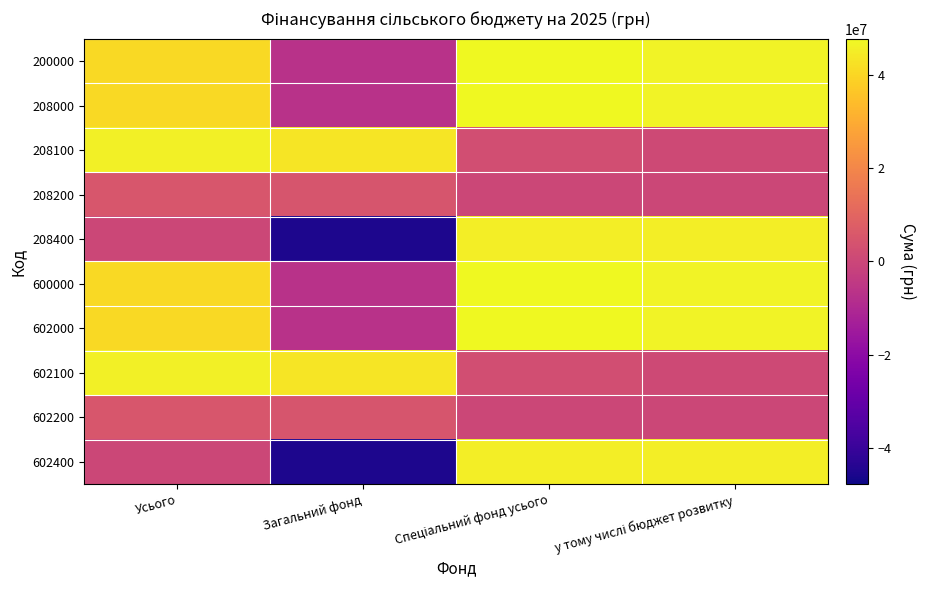

Between Загальний фонд and Спеціальний фонд усього, which series saw the biggest shift?

208400